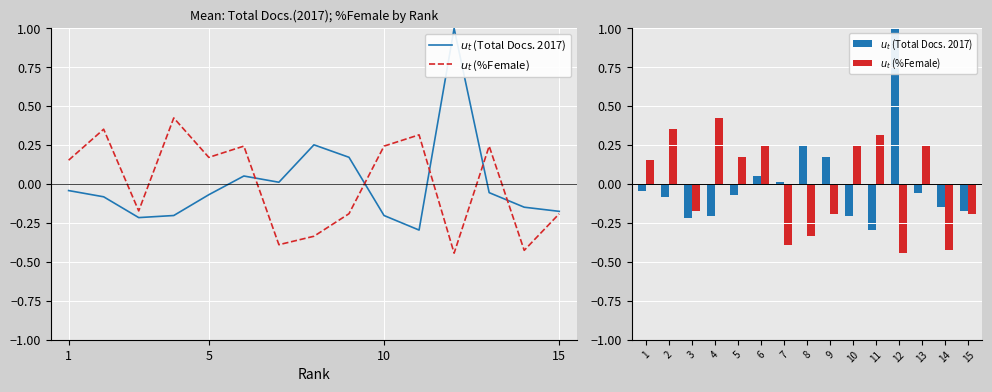

How many negative values does the $u_{t}$ (Total Docs. 2017) series have?

10